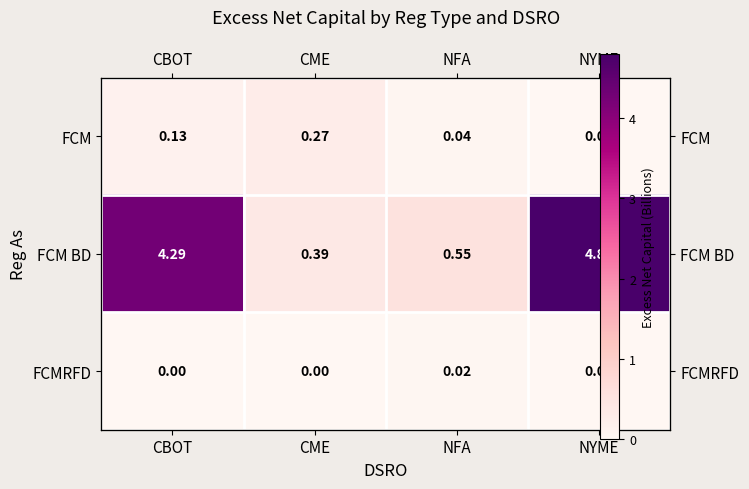

Between CME and NFA, which series saw the biggest shift?

FCM